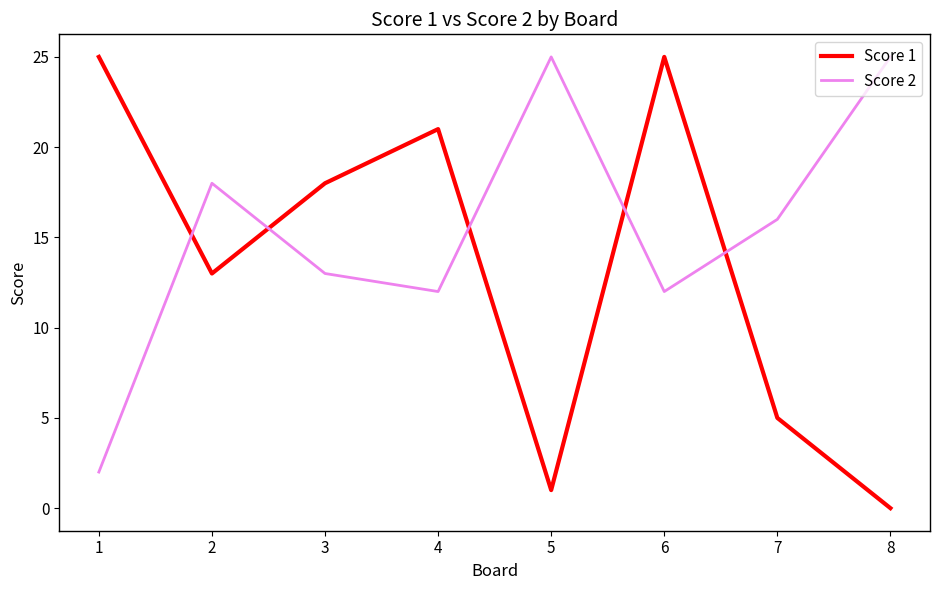

How many interior local valleys does the Score 2 series have?

2